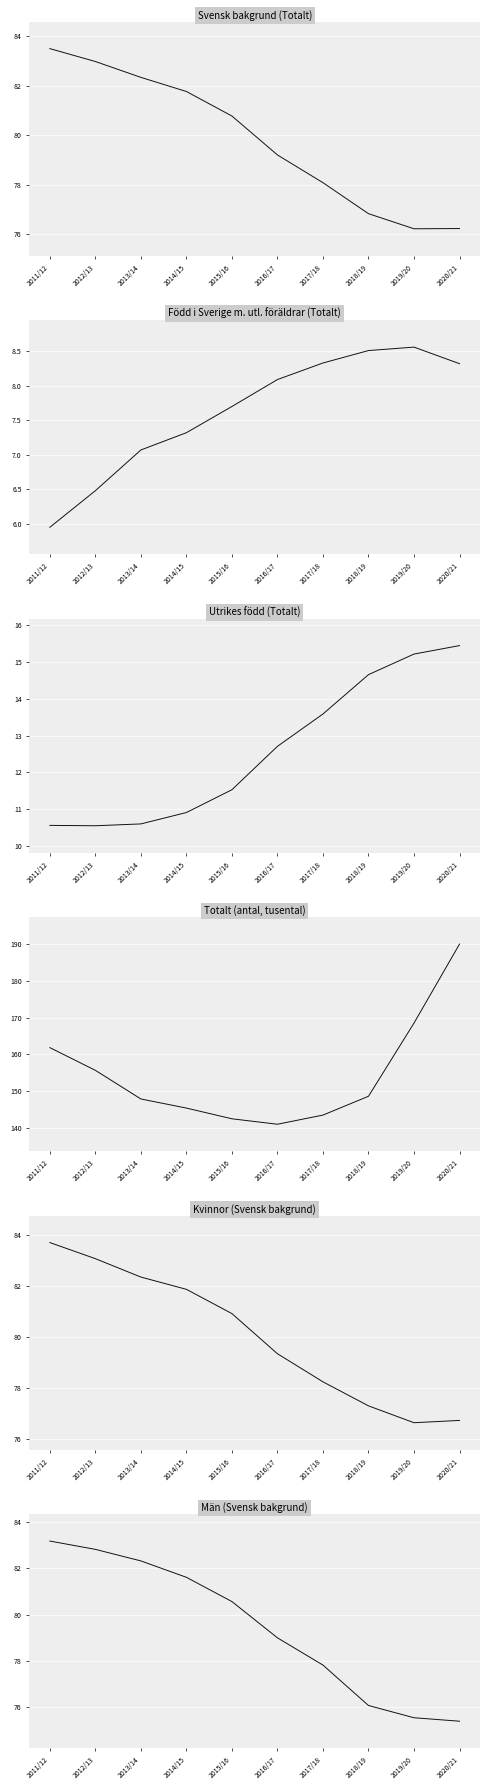

How many lines are shown in the chart?

6